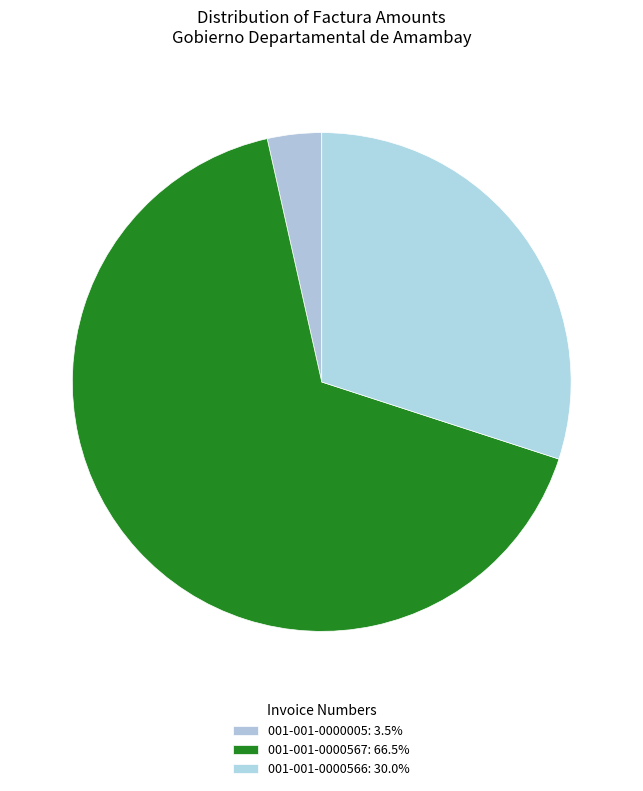

What percentage is NOT represented by 001-001-0000567?

33.5%